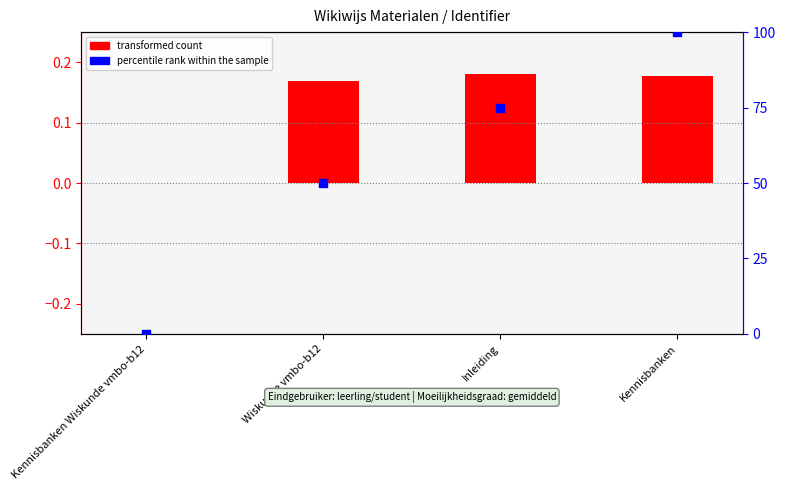

At how many categories does at least one series exceed 65?

2